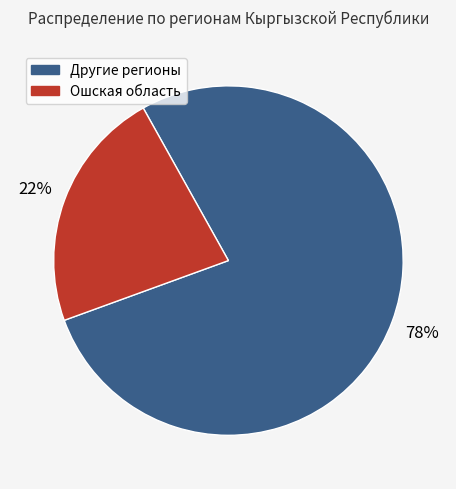

Is there any slice that represents more than half of the pie?

Yes